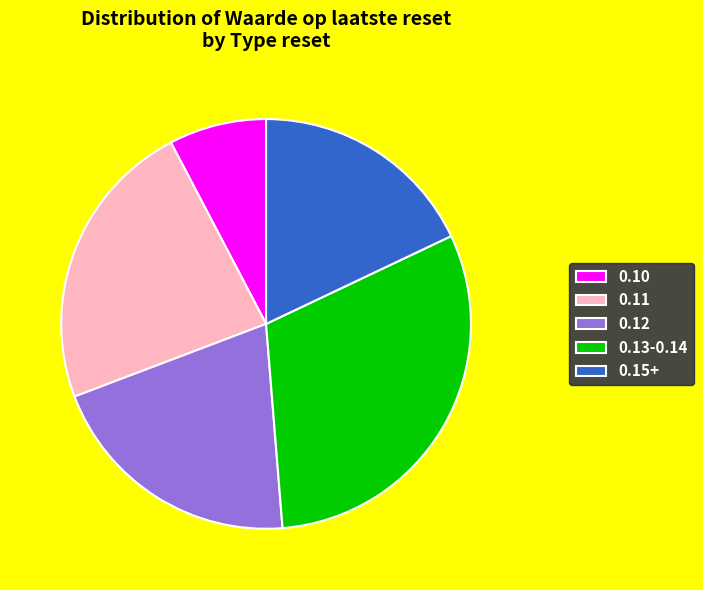

Is there any slice that represents more than half of the pie?

No